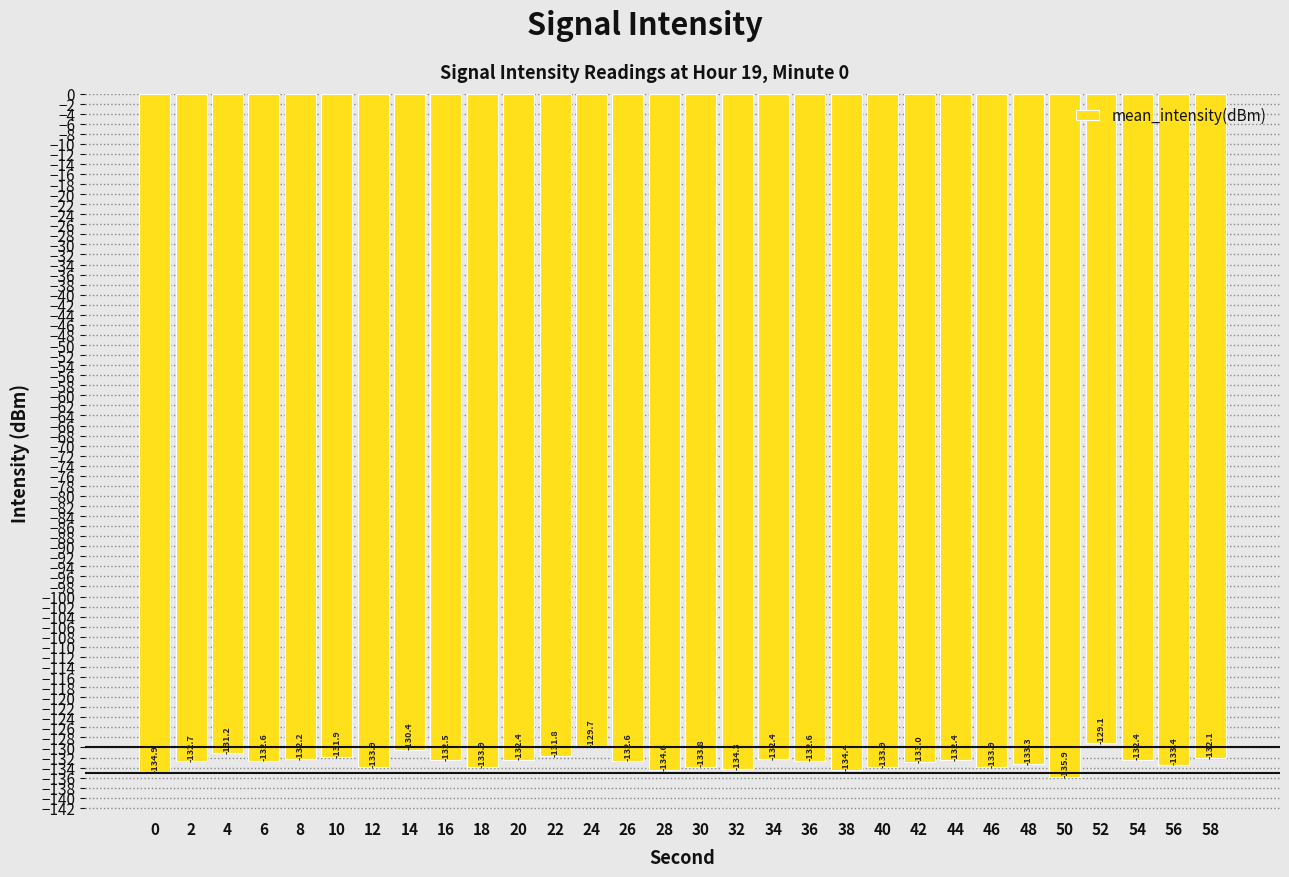

Count the number of values greater than -132.

6